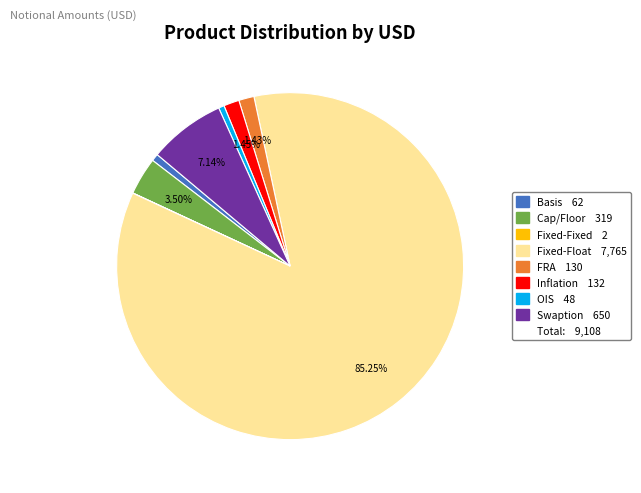

Is there a majority slice in this chart?

Yes